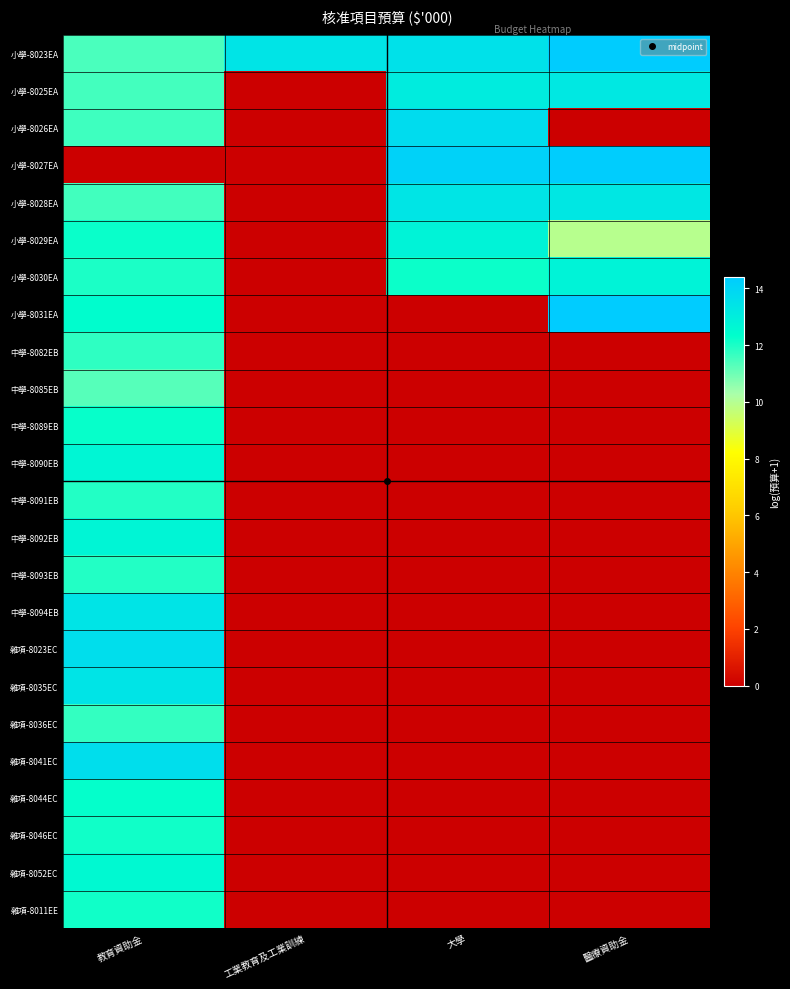

At which category is the sum across all series the highest?

教育資助金